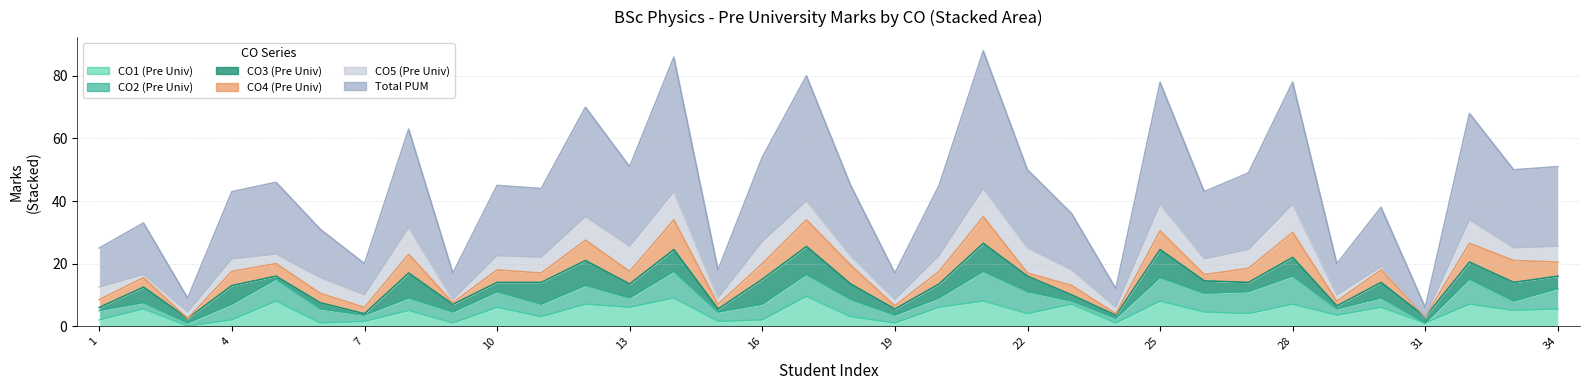

What is the total value across all series at 29?

20.0